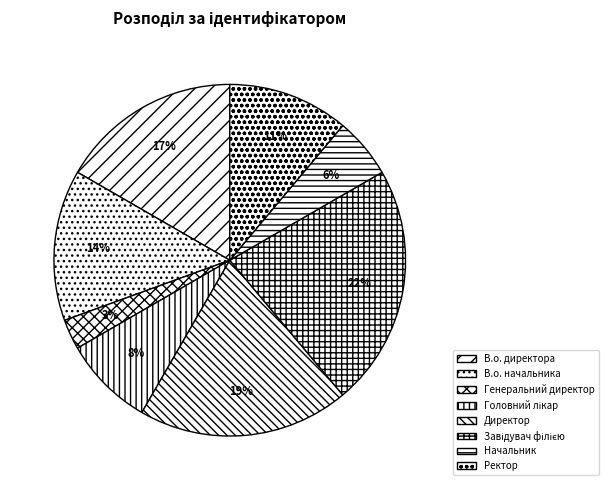

Which has a higher value, Начальник or Генеральний директор?

Начальник